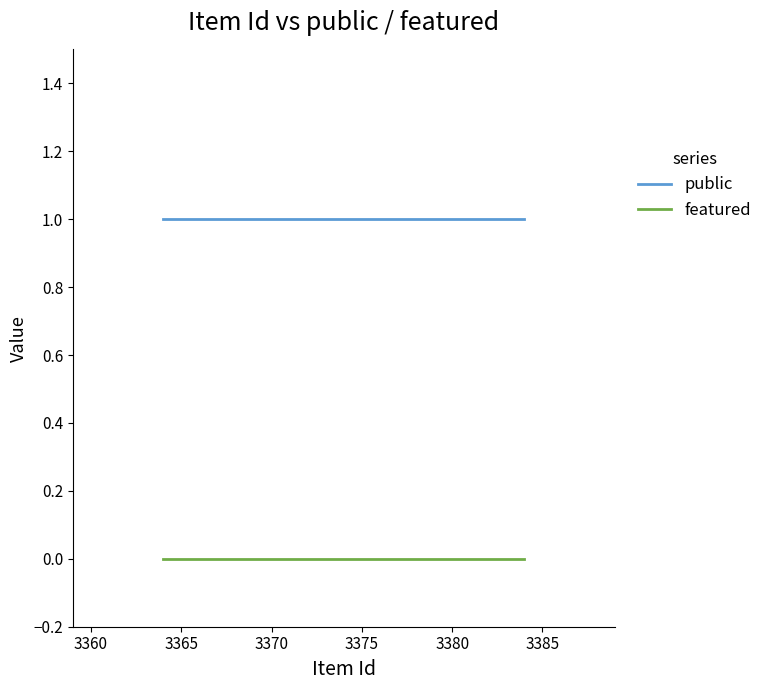

Rank the series by their maximum value, from lowest to highest.

featured, public